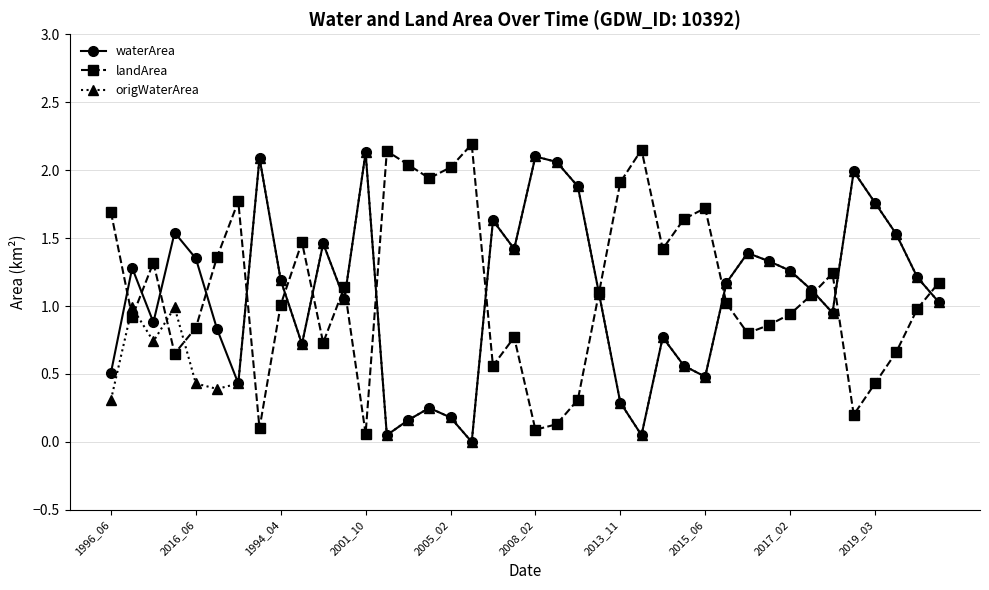

How many distinct data groups are displayed?

3